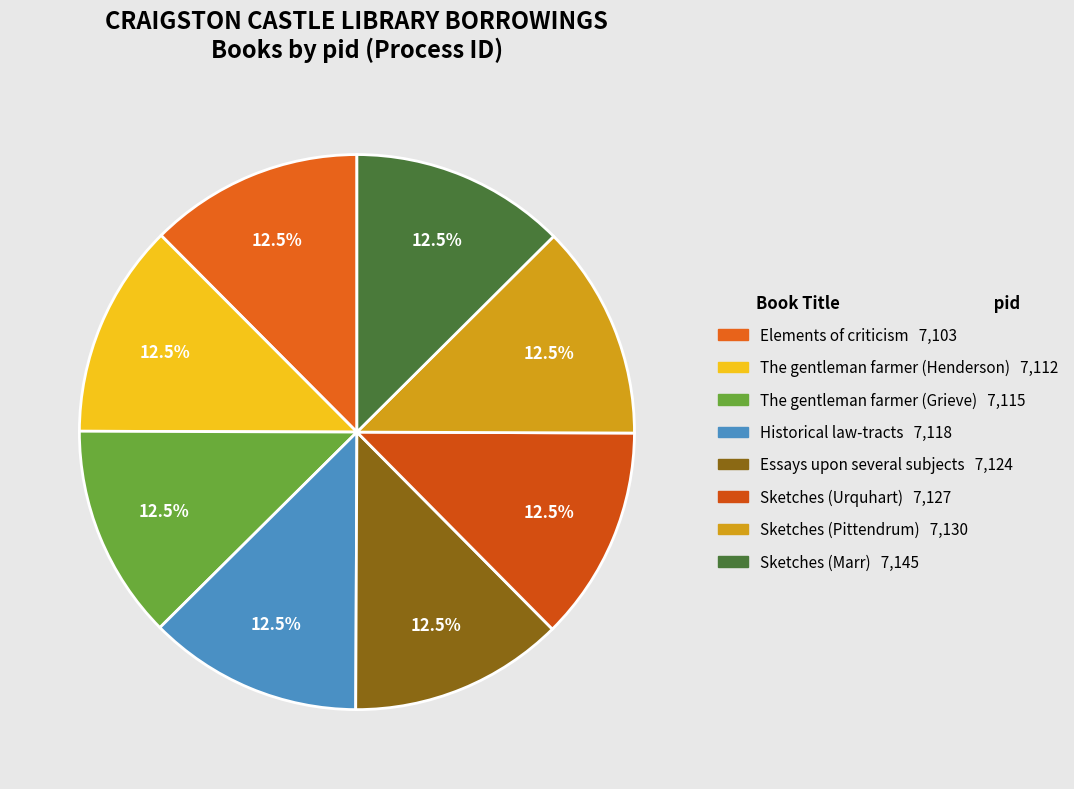

Does Sketches (Urquhart) represent more than half of the total?

No